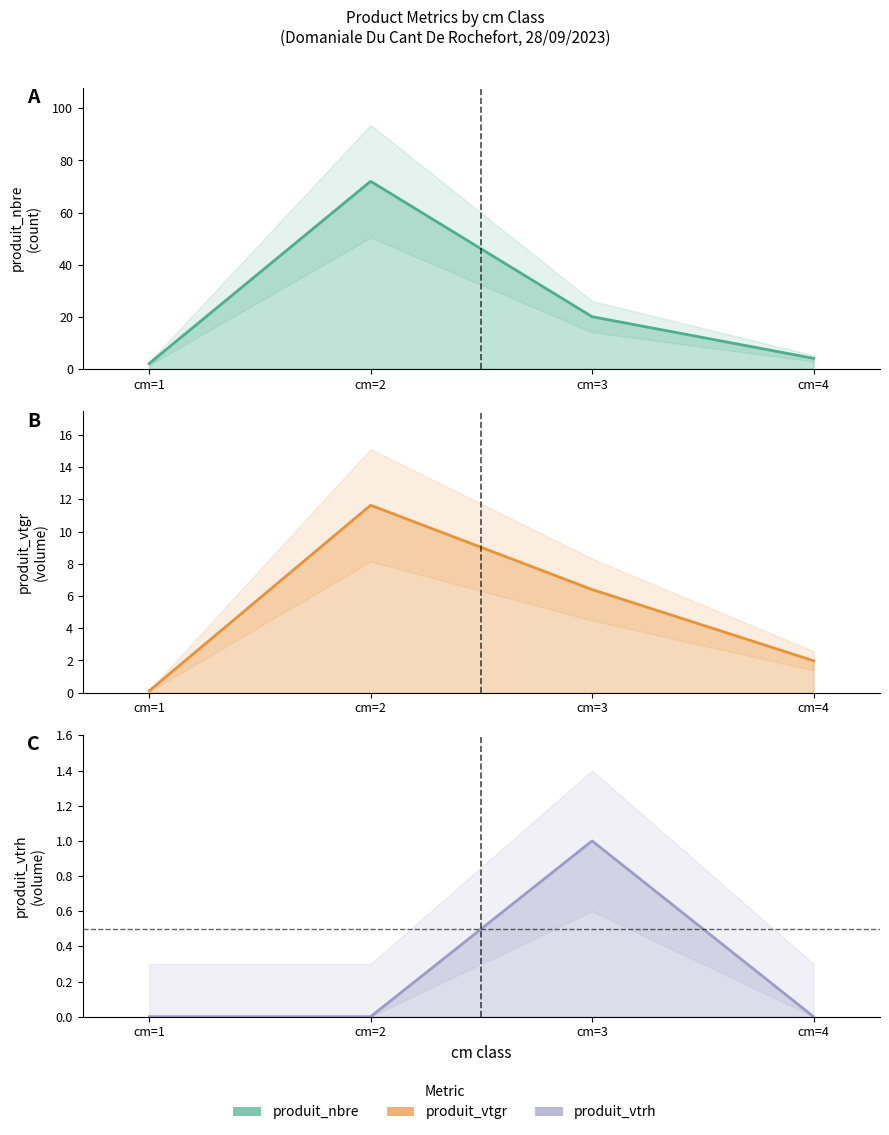

Reading left to right, transcribe all the data shown in this chart.

produit_nbre: cm=1=2.0	cm=2=72.0	cm=3=20.0	cm=4=4.0
produit_vtgr: cm=1=0.1	cm=2=11.6	cm=3=6.4	cm=4=2.0
produit_vtrh: cm=1=0.0	cm=2=0.0	cm=3=1.0	cm=4=0.0